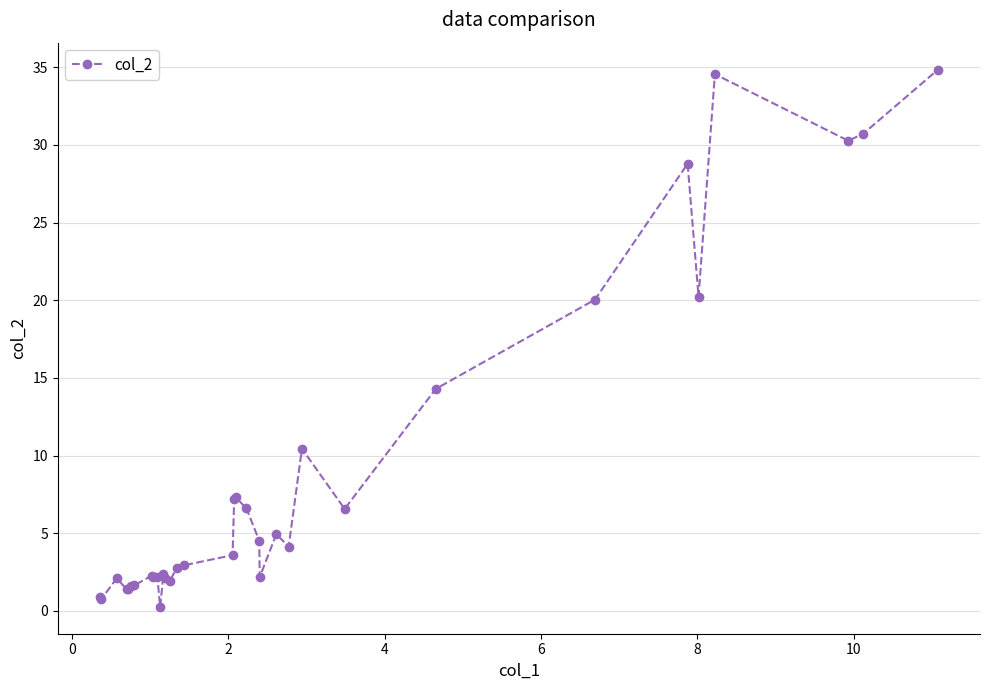

How many distinct data groups are displayed?

1